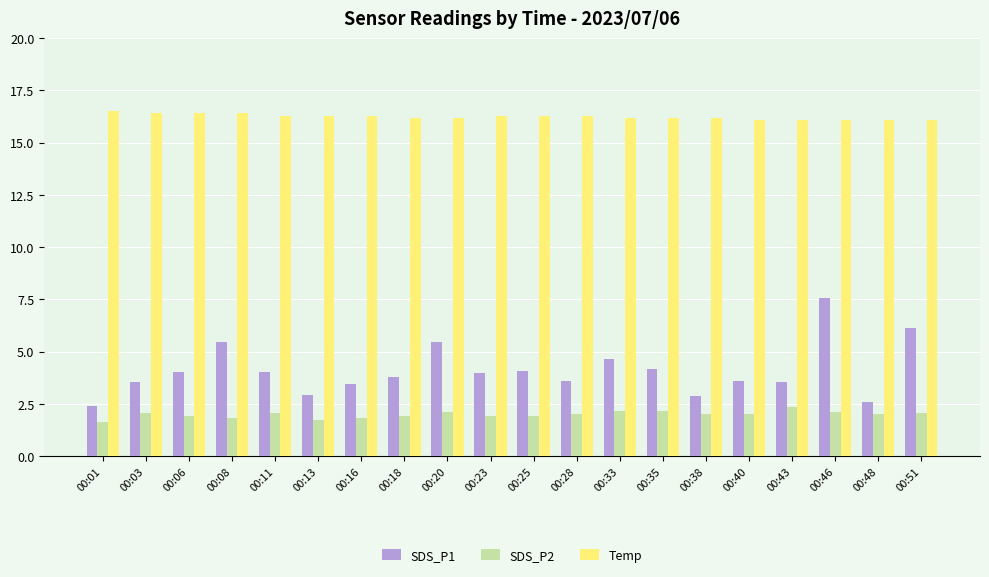

How many values in the SDS_P1 series are below 4?

10